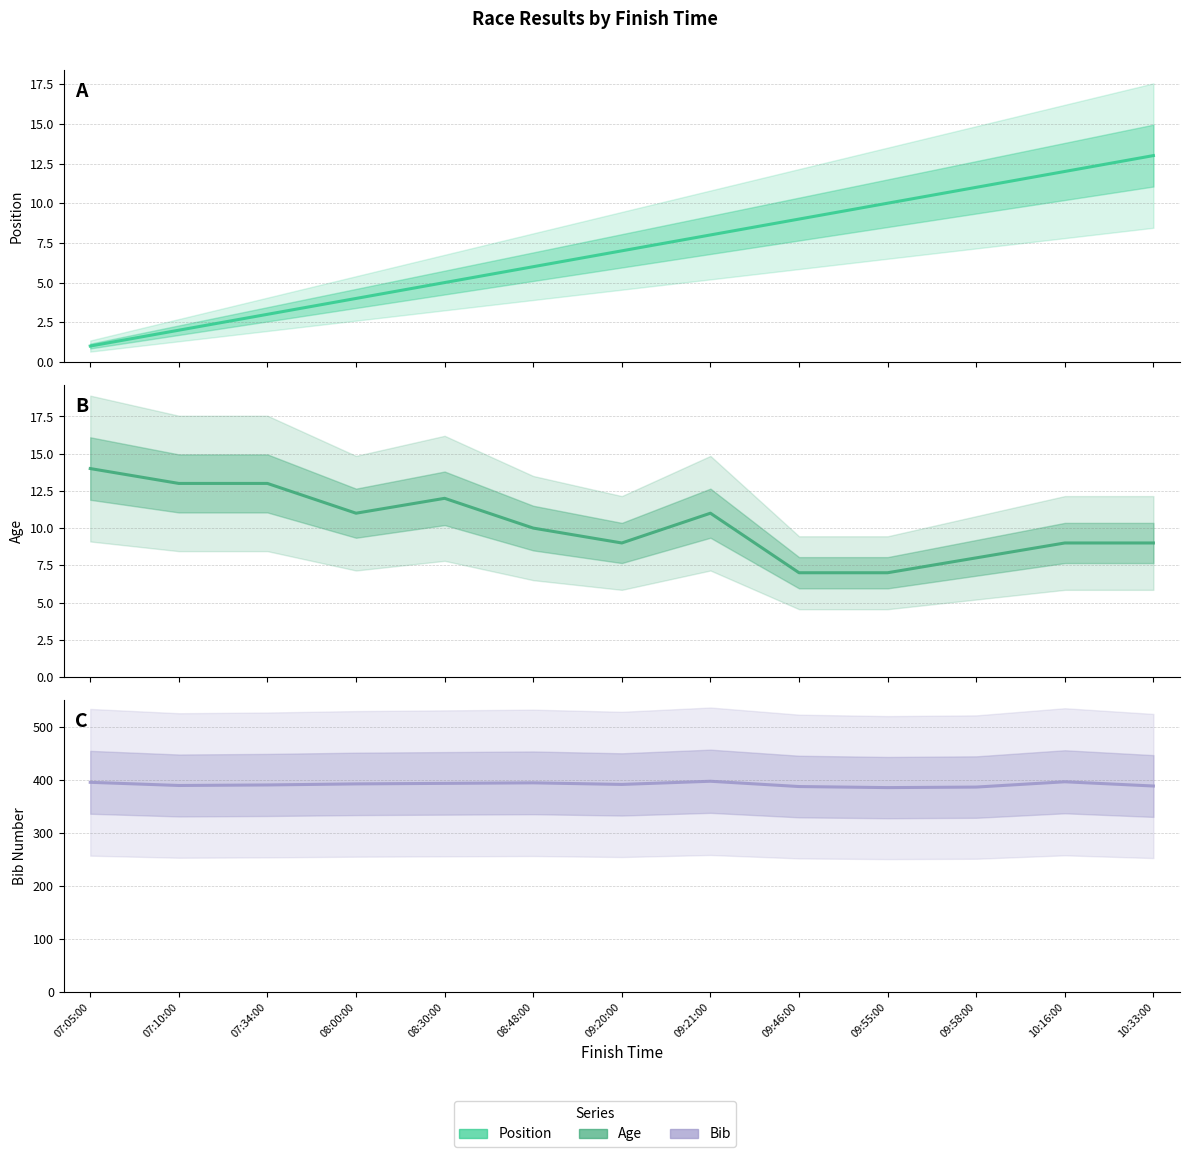

Is it true that bib equals 196 at 10:16:00?

False